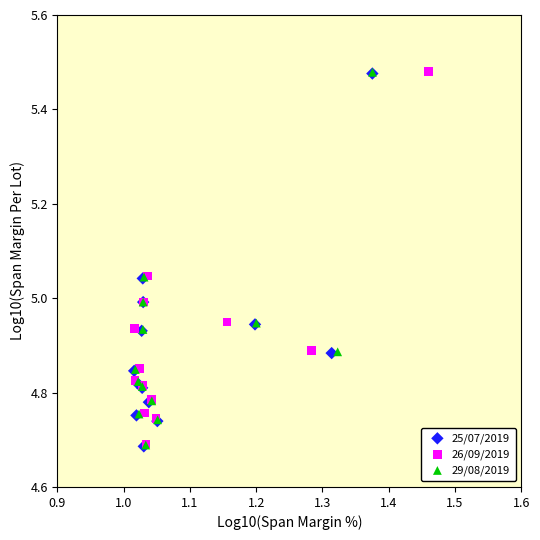

Which series has the largest Y range (max minus min)?

25/07/2019